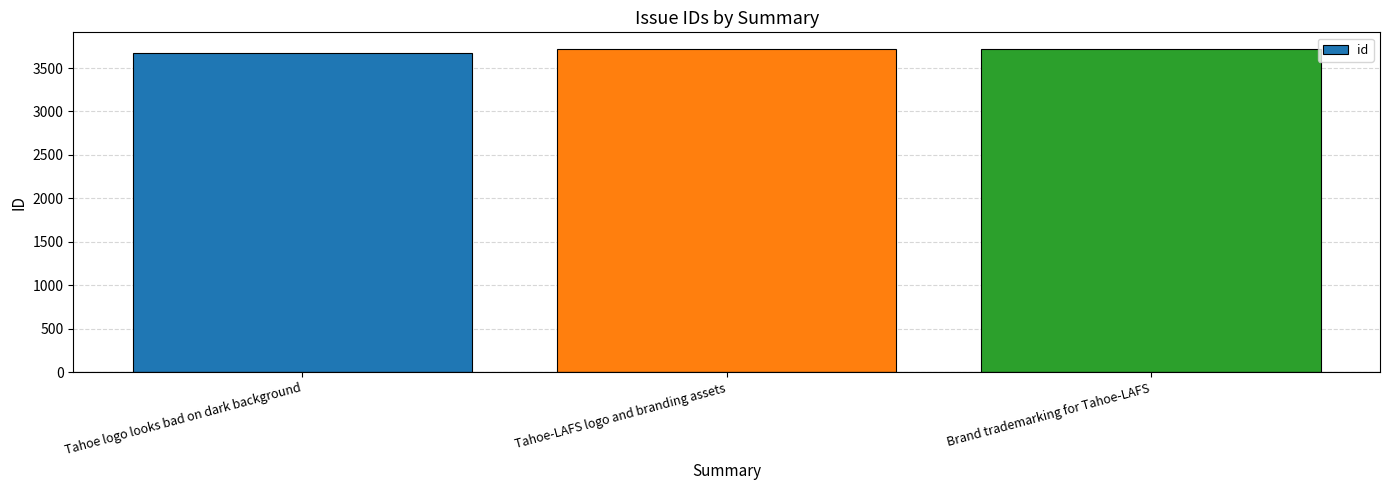

What is the ratio of the value at Tahoe logo looks bad on dark background to the value at Tahoe-LAFS logo and branding assets?

1.0